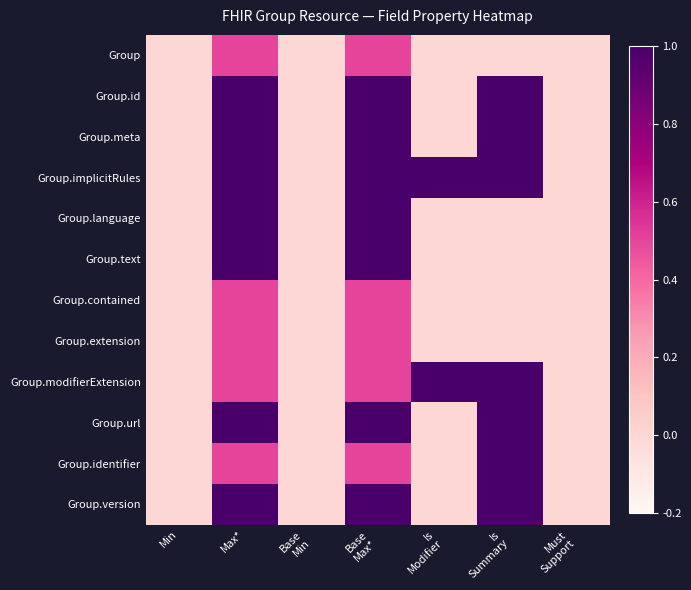

At how many categories does at least one series exceed 0?

4